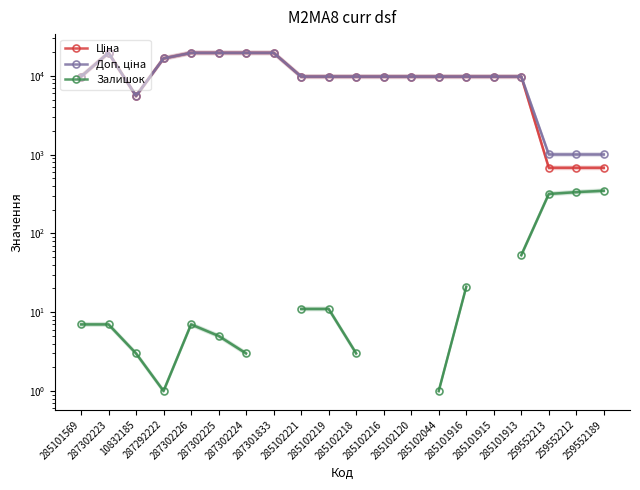

At 287302225, list the series in order from smallest to largest.

Залишок, Ціна, Доп. ціна